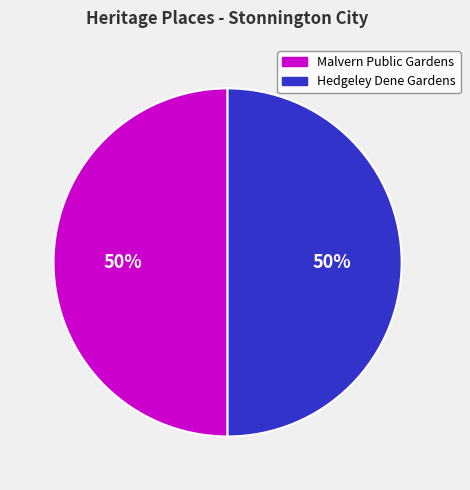

Do Hedgeley Dene Gardens and Malvern Public Gardens together represent more than half of the pie?

Yes